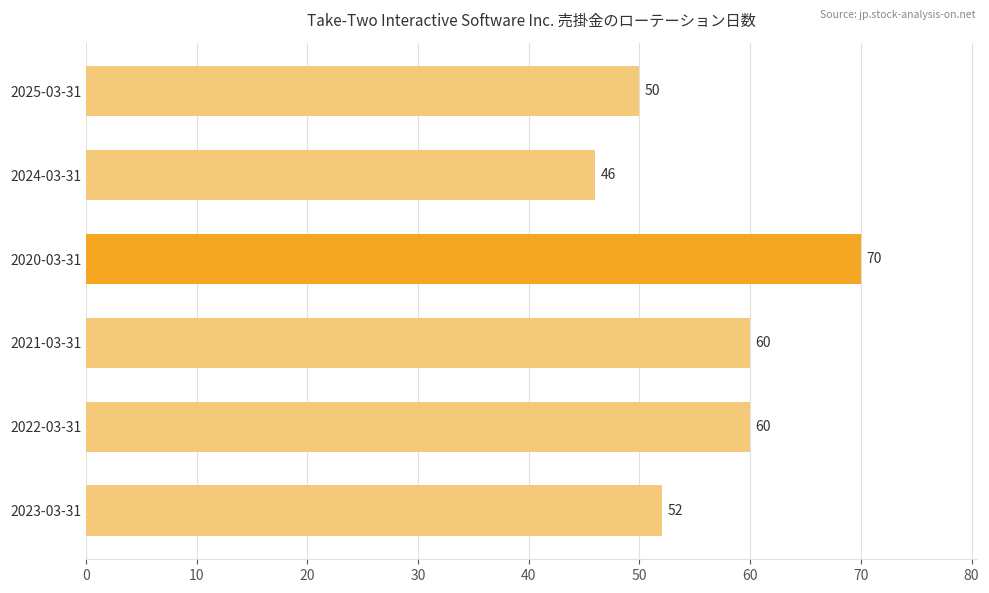

What is the change in value from 2020-03-31 to 2024-03-31?

-24